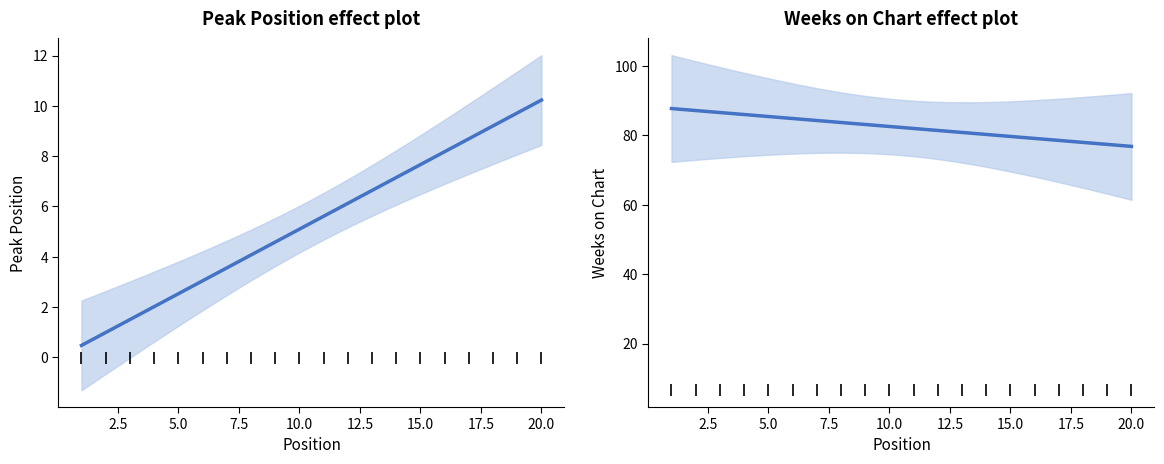

True or false: Weeks on Chart and Peak Position cross at least once.

False